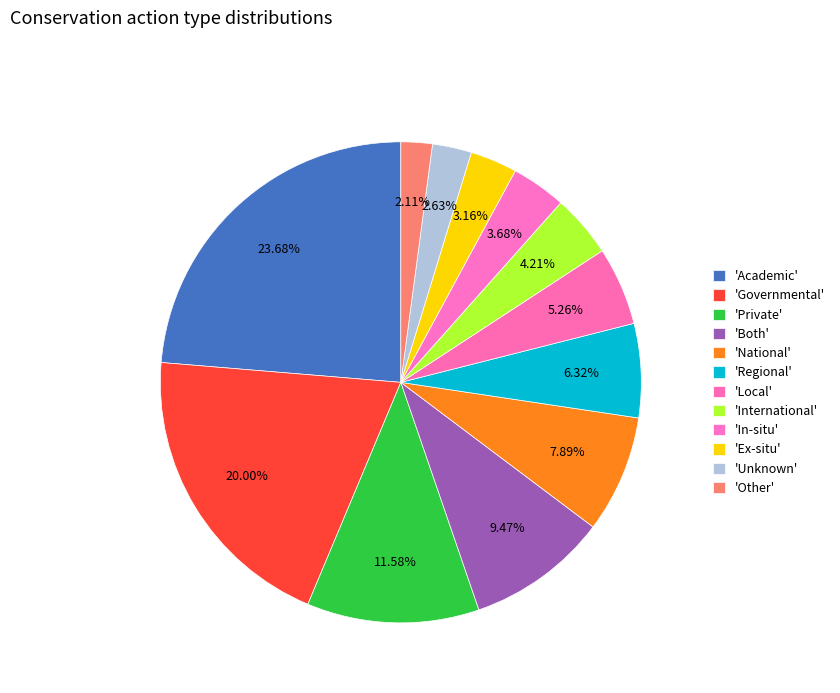

How many segments does this pie chart have?

12